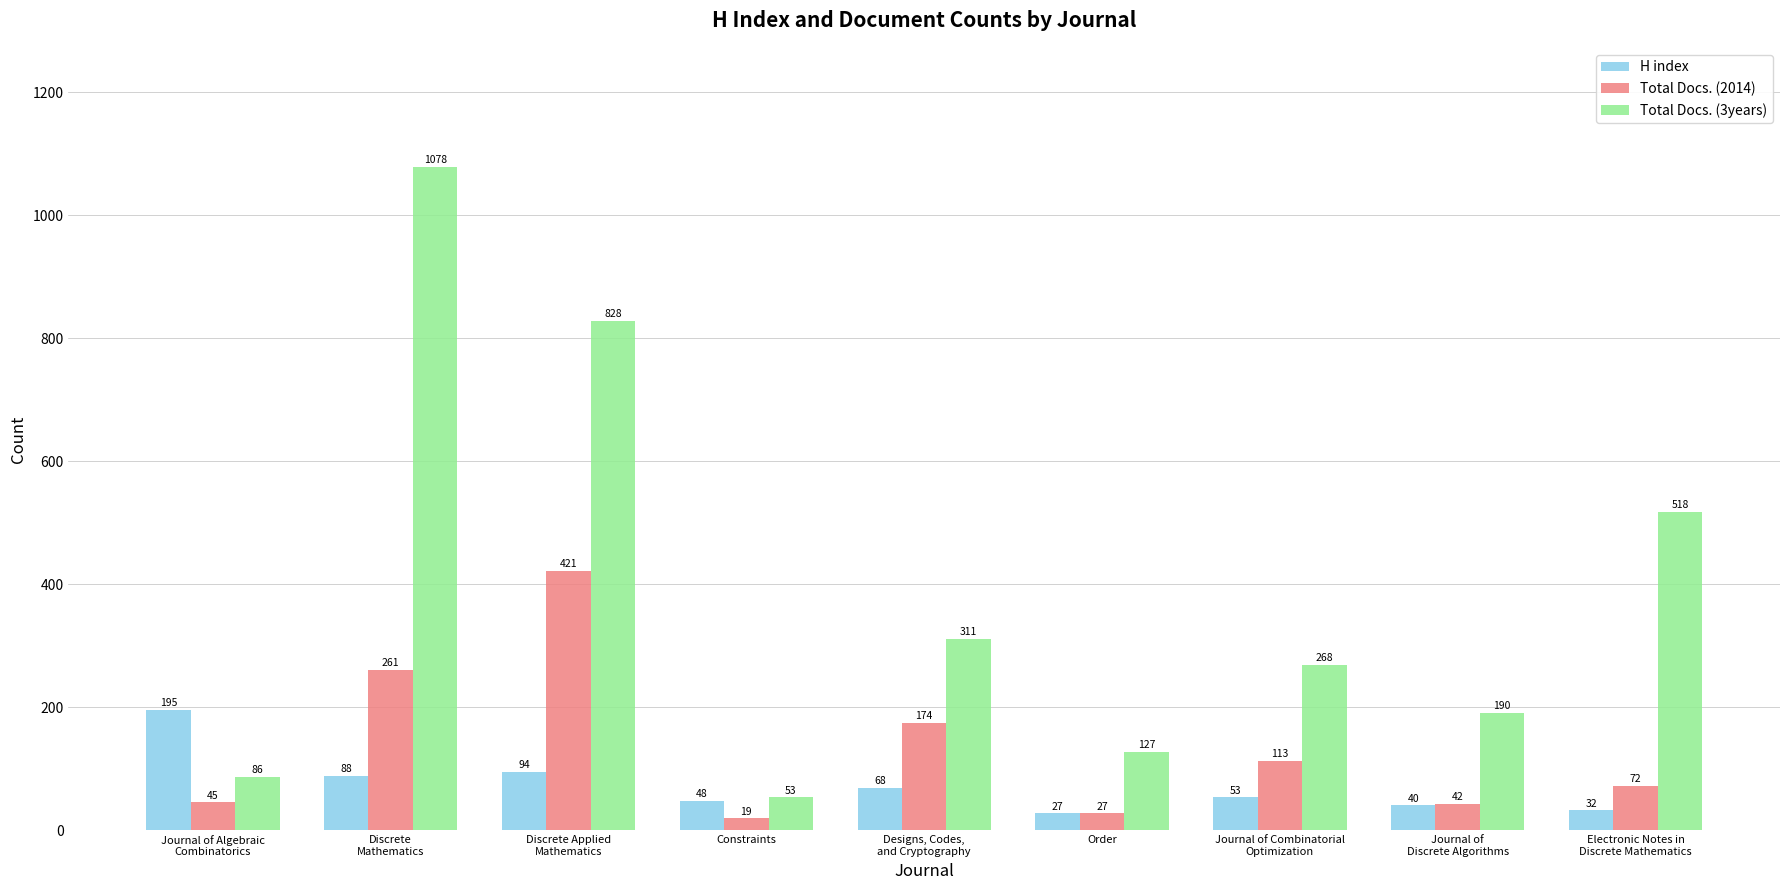

Which series has the largest range (max minus min)?

Total Docs. (3years)